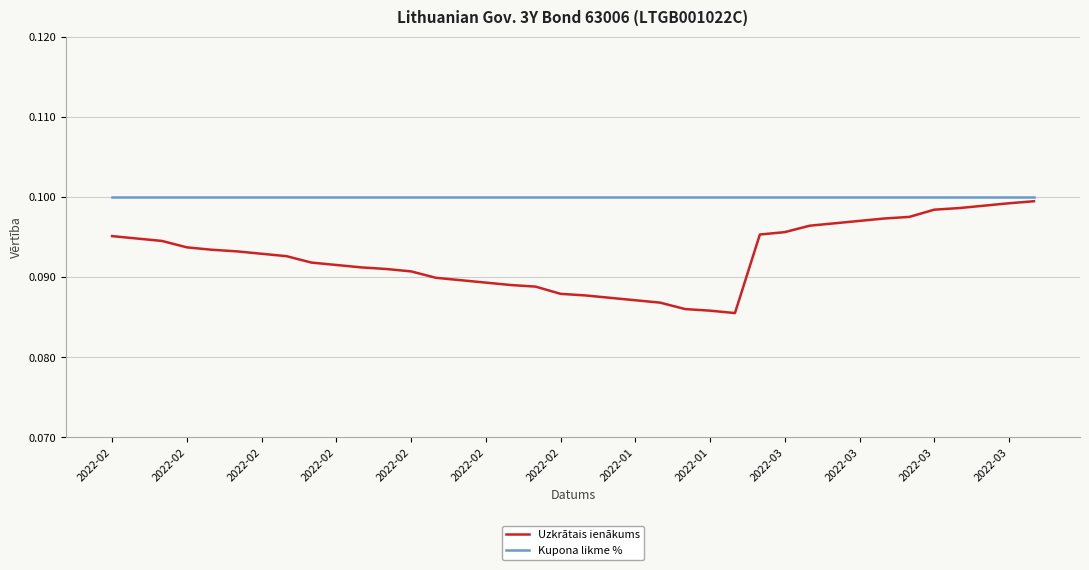

How many lines are shown in the chart?

2